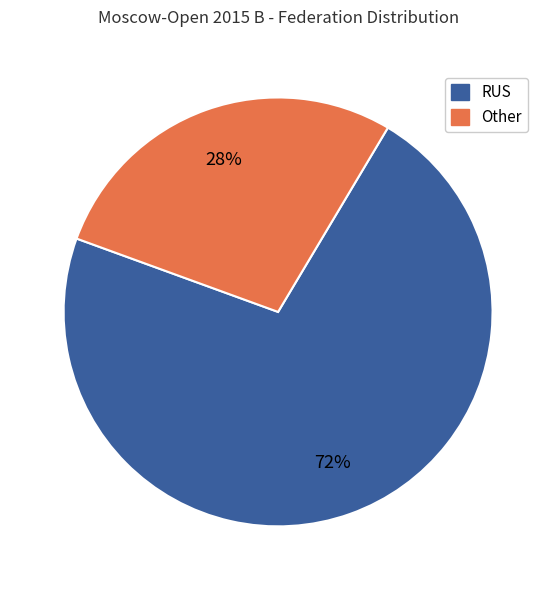

Does any single category account for the majority?

Yes